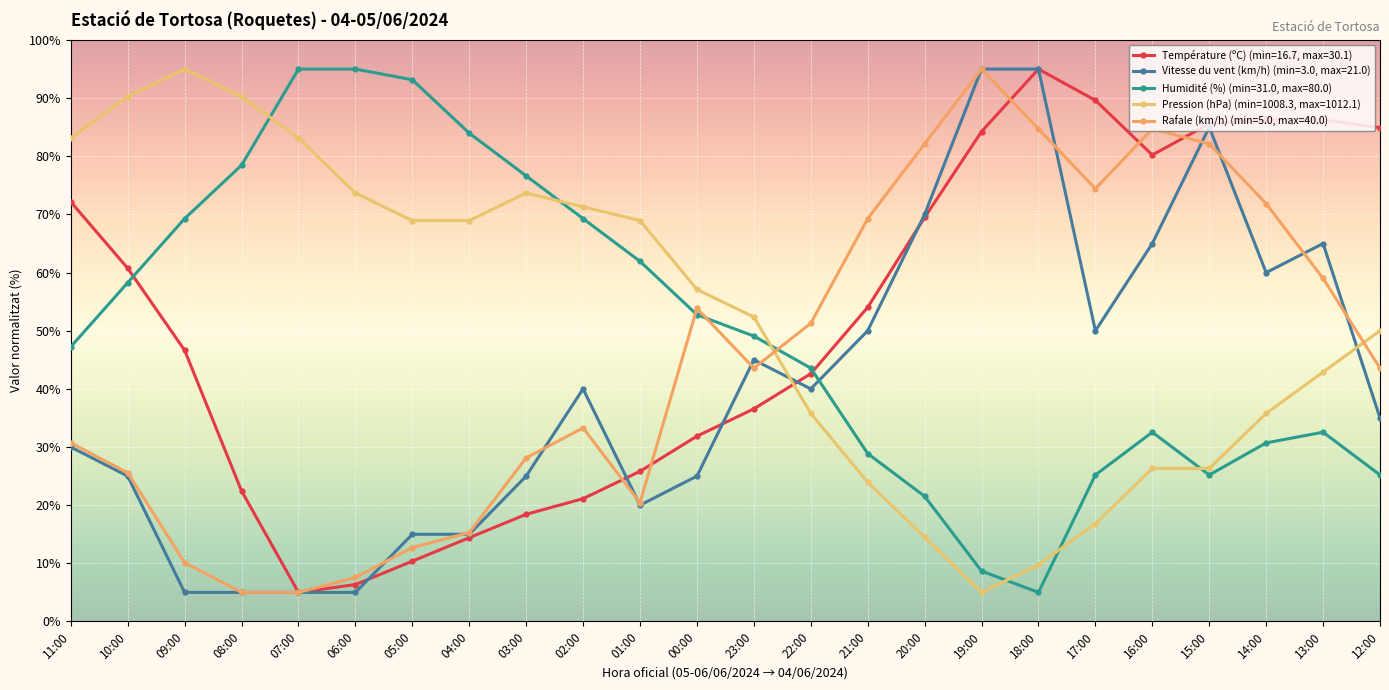

How many values in the Rafale (km/h) (min=5.0, max=40.0) series are below 43?

11